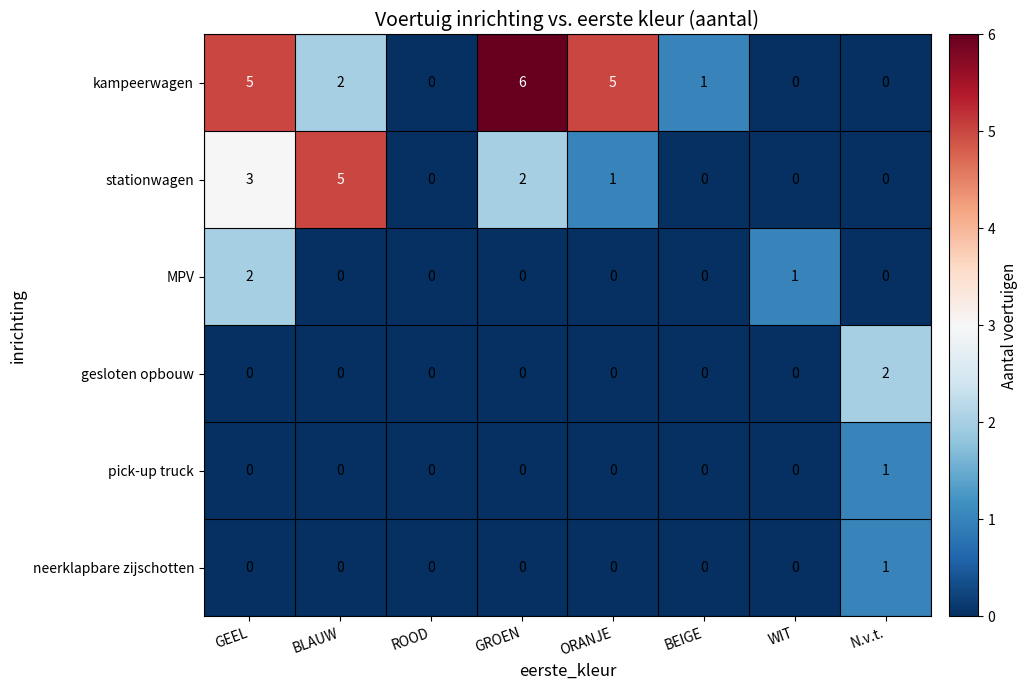

The value of stationwagen at BLAUW is 5. True or false?

True